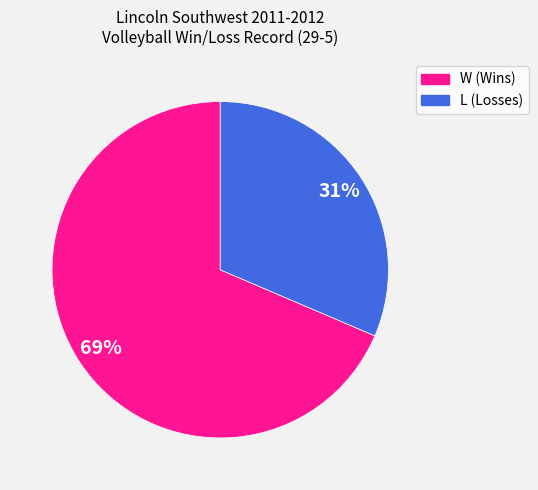

What is the ratio of the value at W to the value at L?

2.2